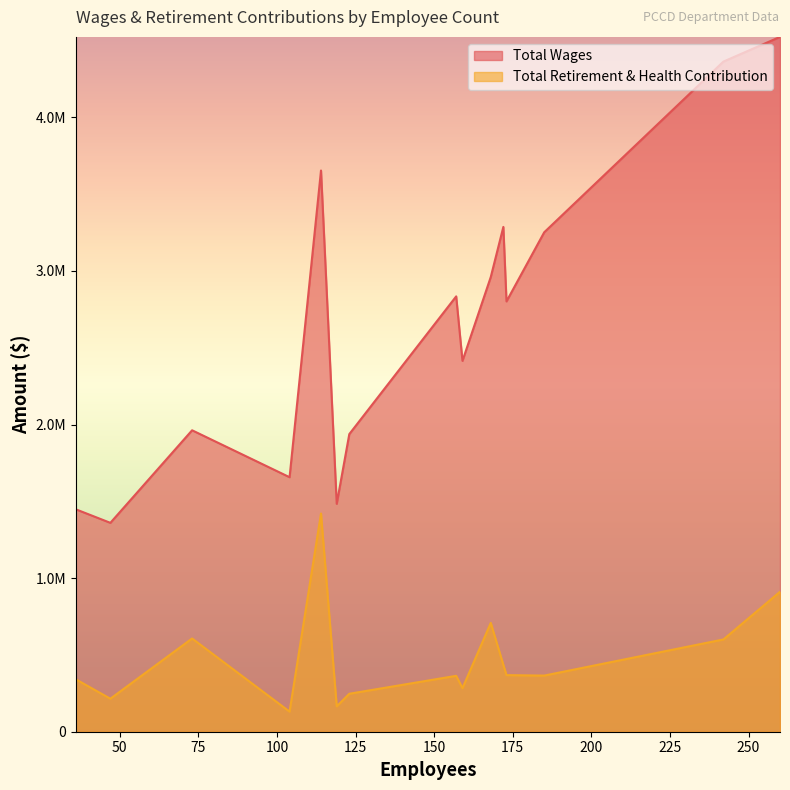

Does the chart have visible grid lines?

No